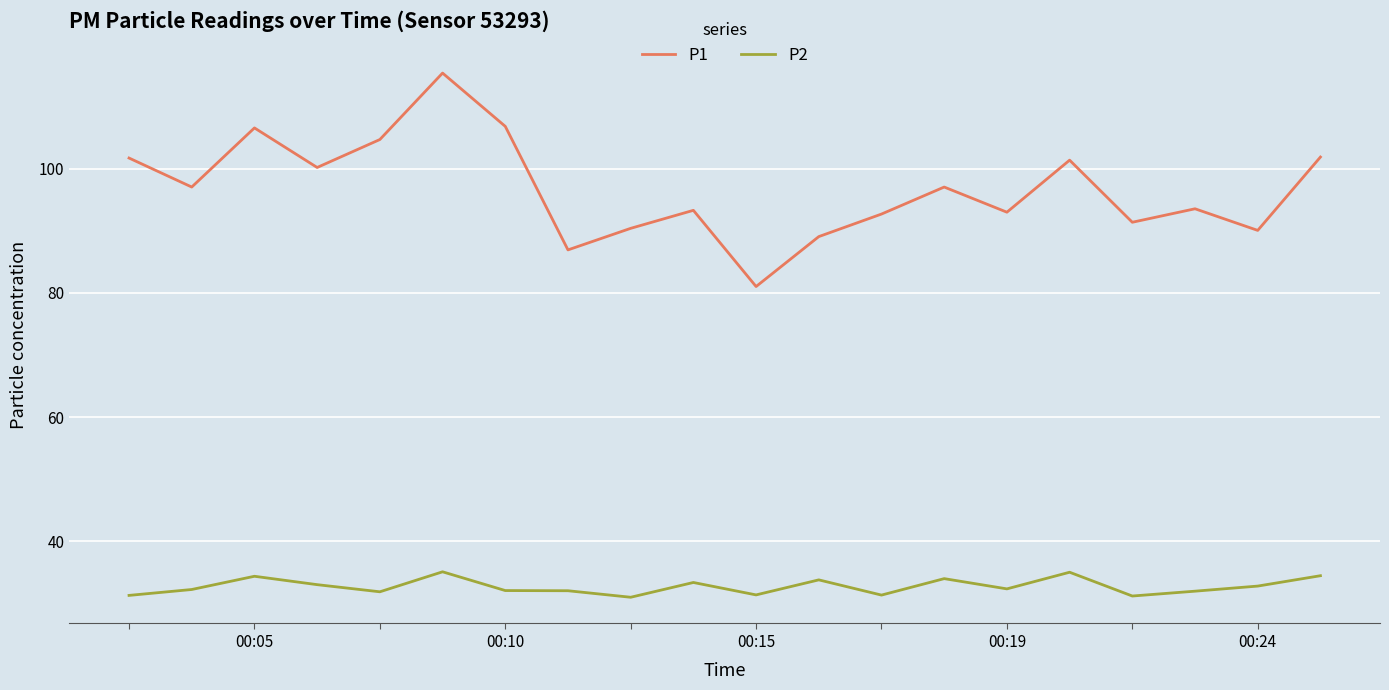

True or false: P2 and P1 intersect in this chart.

False